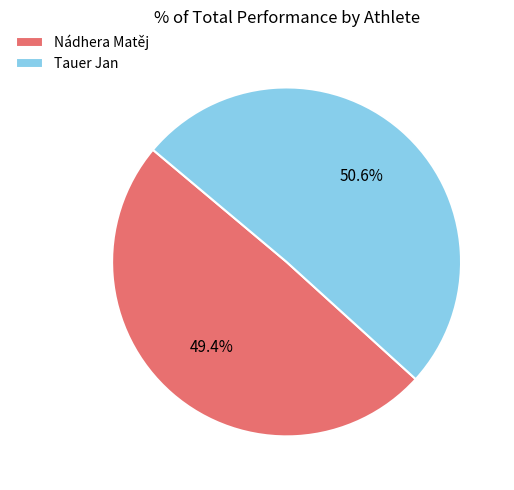

What is the total percentage of Tauer Jan and Nádhera Matěj?

100.0%